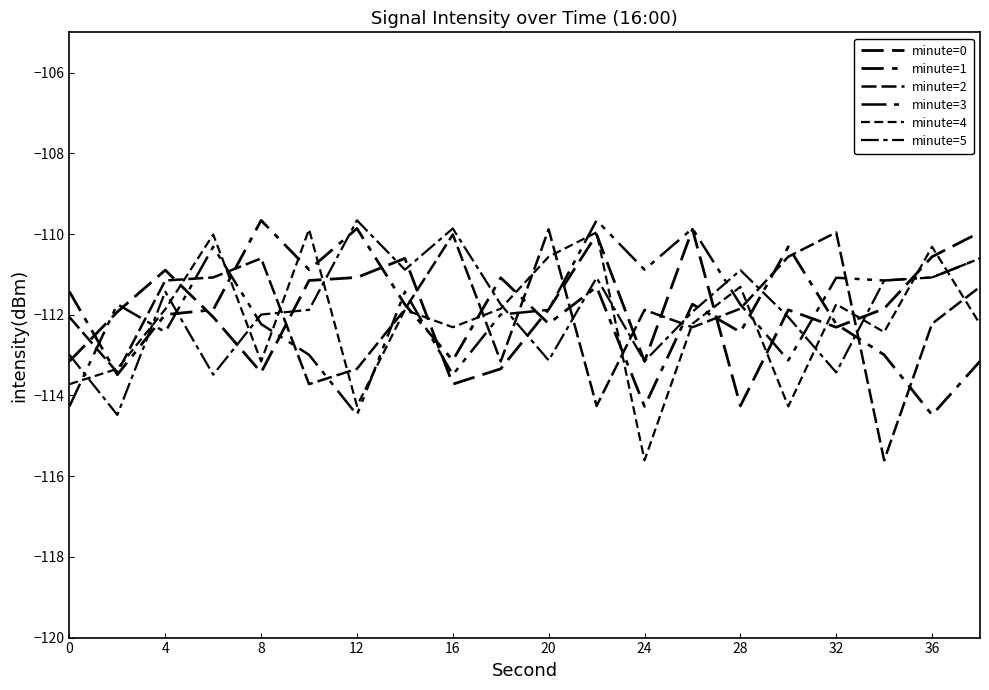

Is this an area chart (filled region under the line)?

No